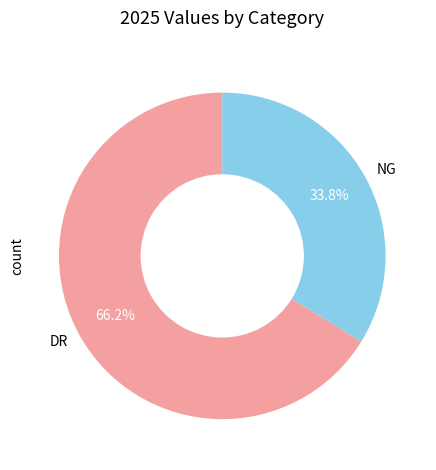

Which has a higher value, DR or NG?

DR